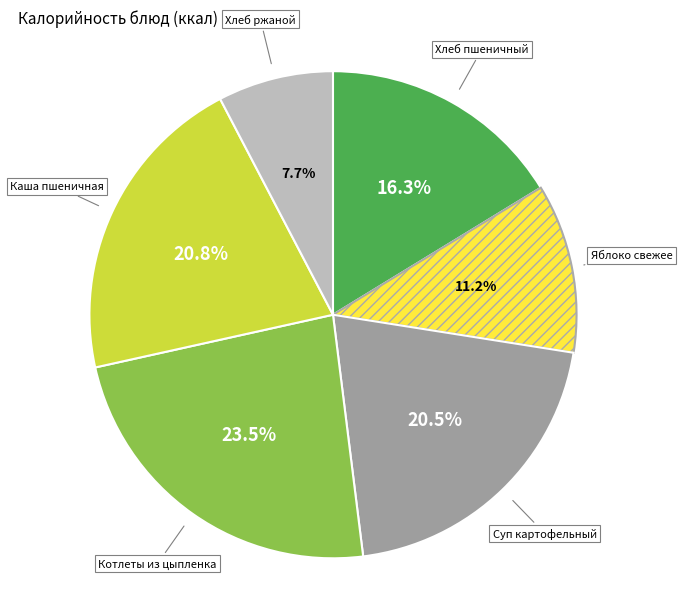

Does any single category account for the majority?

No